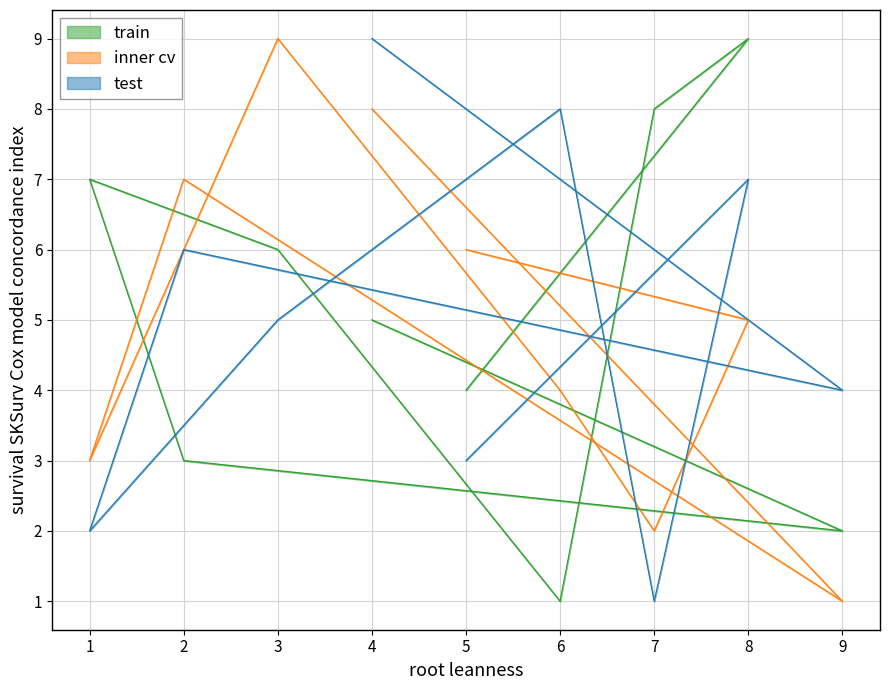

Which series has the widest spread of values?

col_4